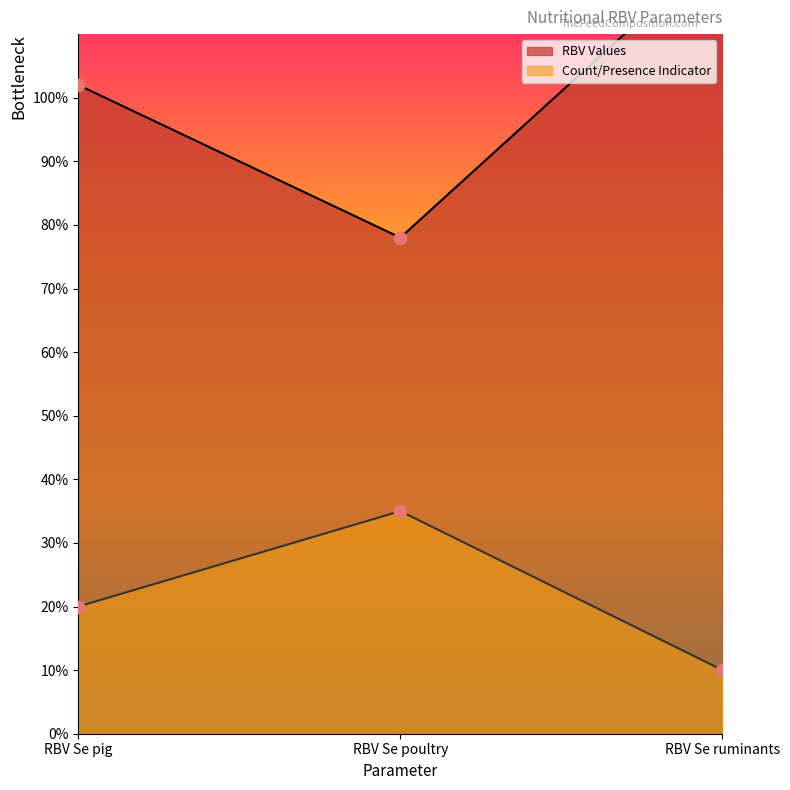

Which has a higher value, RBV Se pig or RBV Se poultry?

RBV Se pig